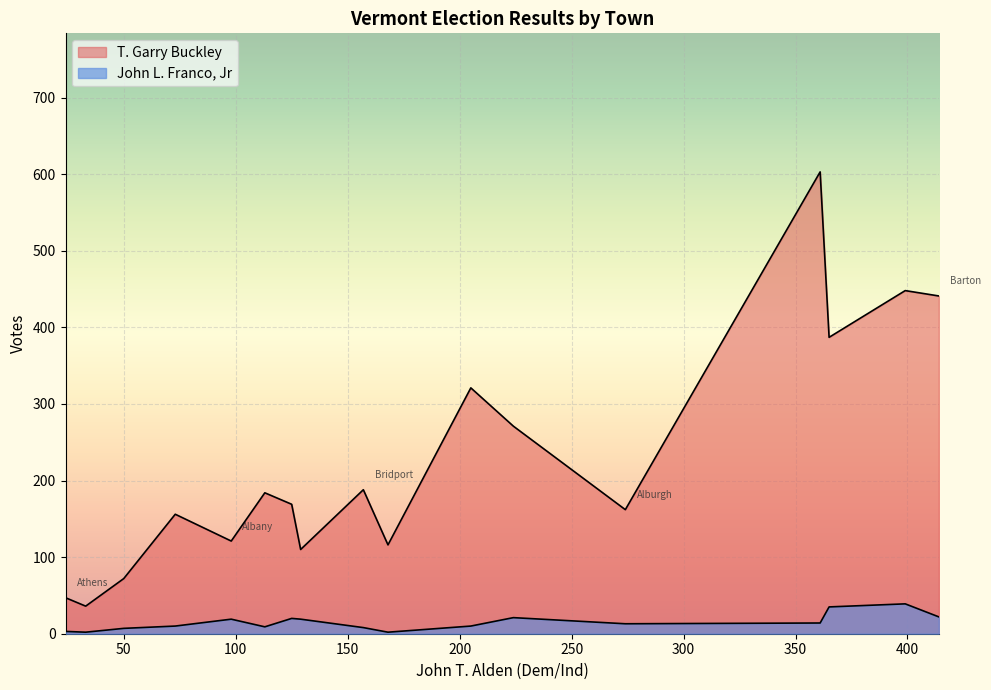

How many lines are shown in the chart?

2